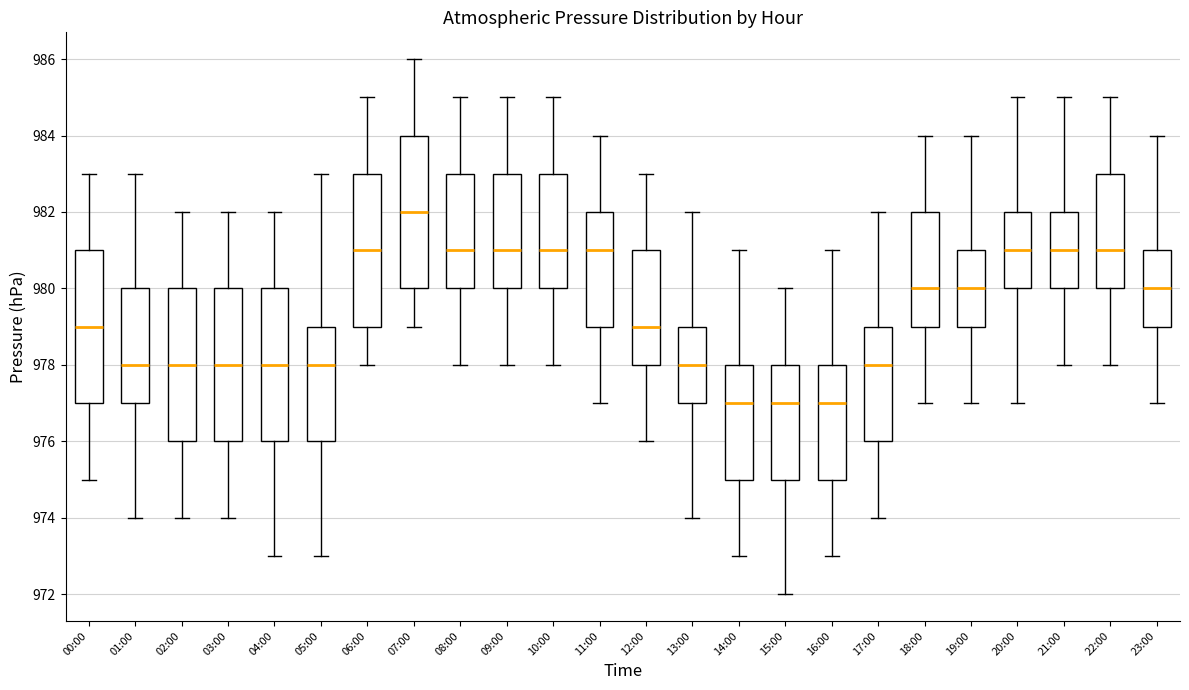

Where is the lower edge of the box for 00:00 on the y-axis? The values are not printed on the chart, so give them approximately, as read against the axis.

977